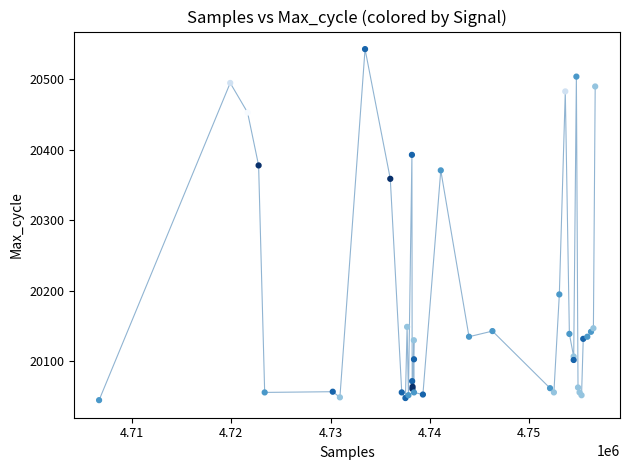

What Y value in the scatter plot is closest to 20294?

20359